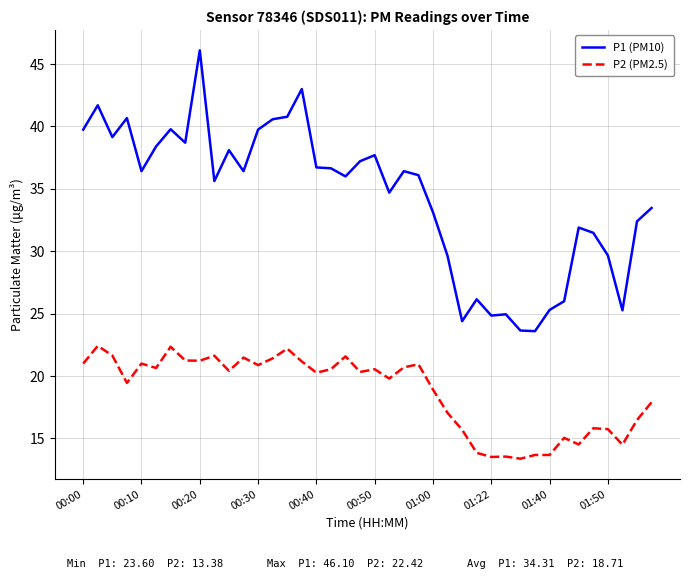

How many lines are shown in the chart?

2